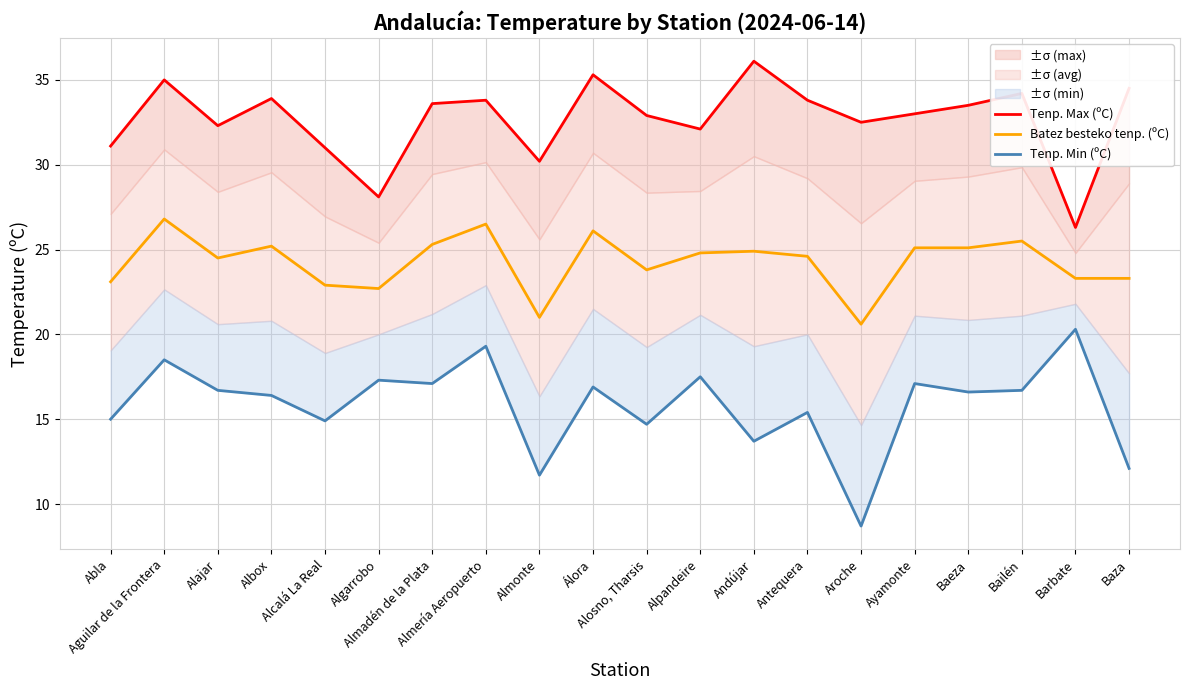

Rank the categories by Tenp. Min (ºC) value from lowest to highest.

Aroche, Almonte, Baza, Andújar, Alosno, Tharsis, Alcalá La Real, Abla, Antequera, Albox, Baeza, Alajar, Bailén, Álora, Almadén de la Plata, Ayamonte, Algarrobo, Alpandeire, Aguilar de la Frontera, Almería Aeropuerto, Barbate